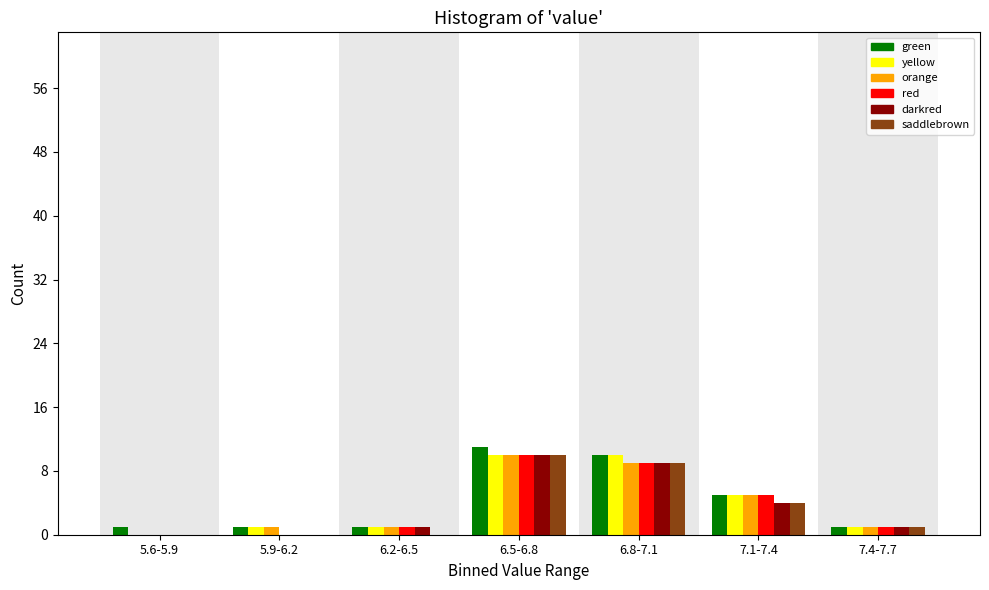

What is the sum of all saddlebrown values?

24